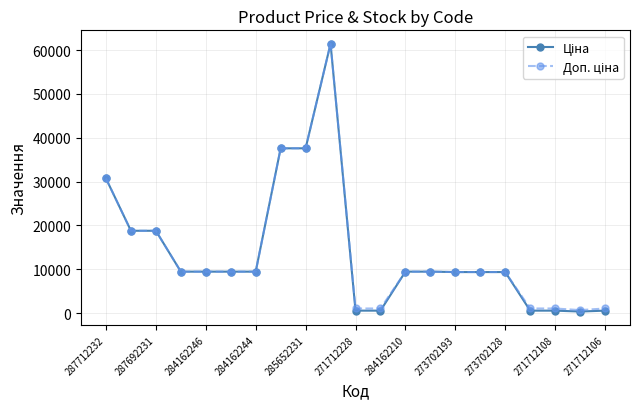

What is the maximum value shown in the chart?

61434.3